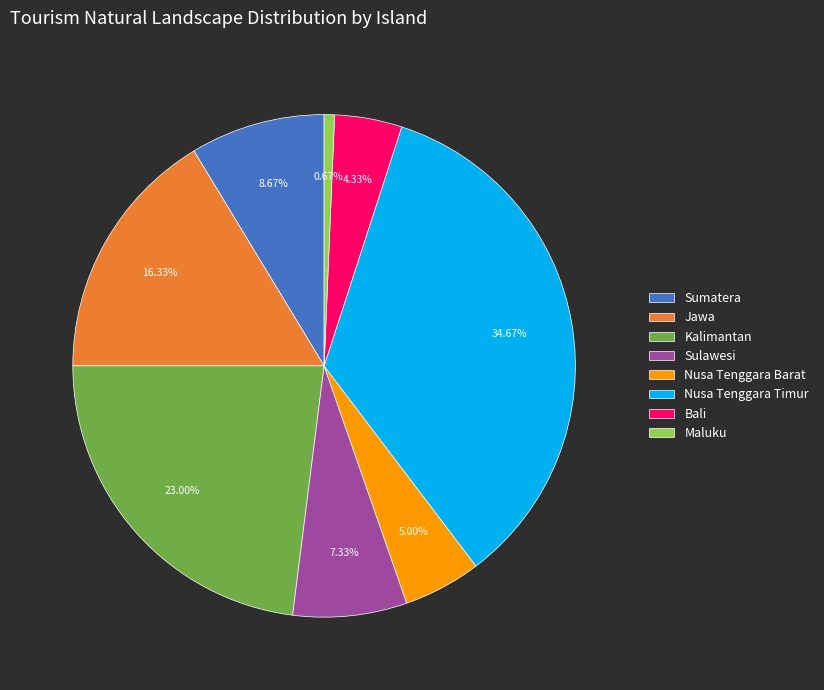

To the nearest percent, what is the difference between the Sumatera and Jawa slice percentages?

8%